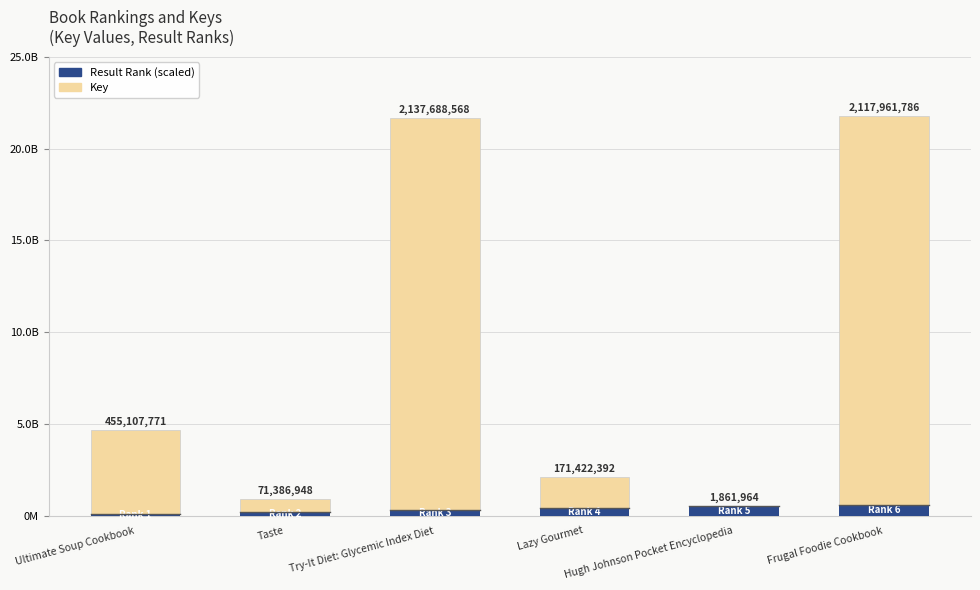

Does the chart contain stacked bars?

Yes